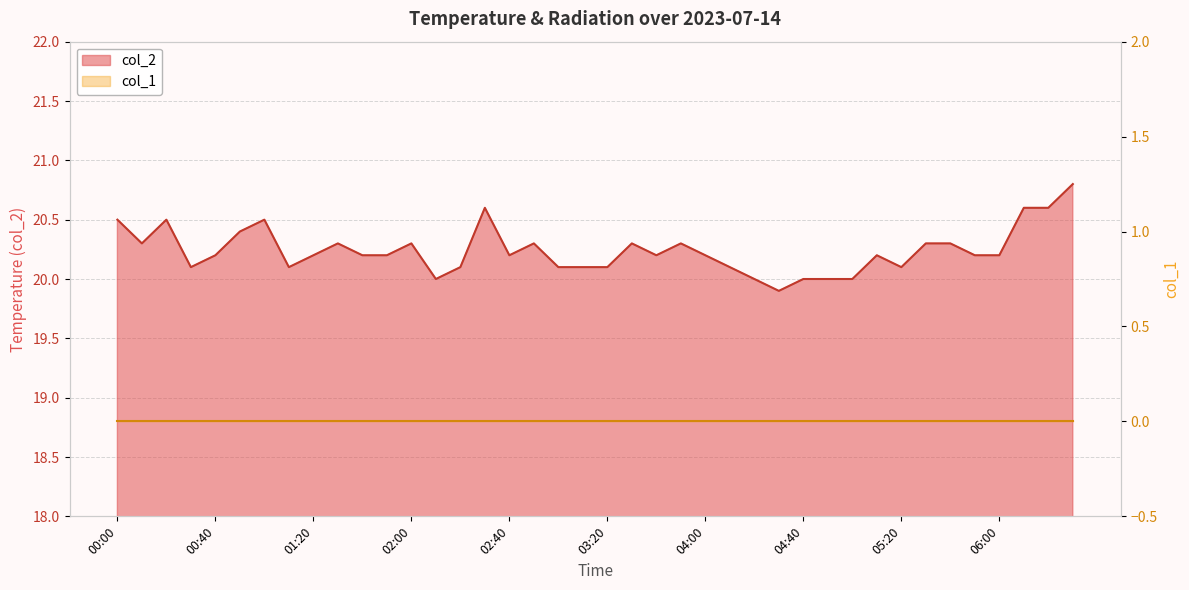

Which has a higher value, 05:10 or 03:50?

03:50